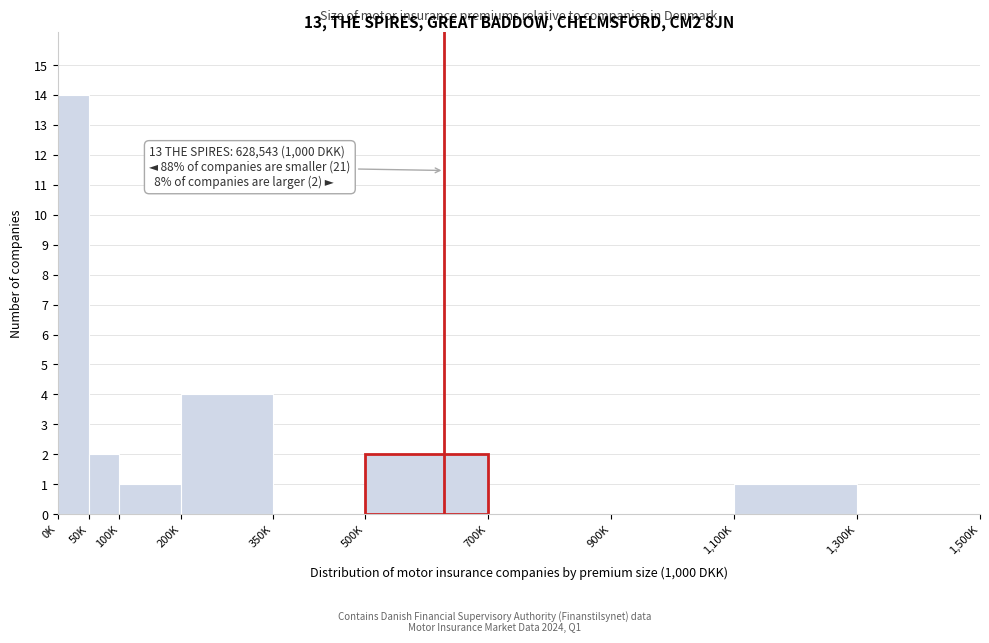

Reading left to right, extract all data points from this chart.

0K=14	50K=2	100K=1	200K=4	350K=0	500K=2	700K=0	900K=0	1,100K=1	1,300K=0